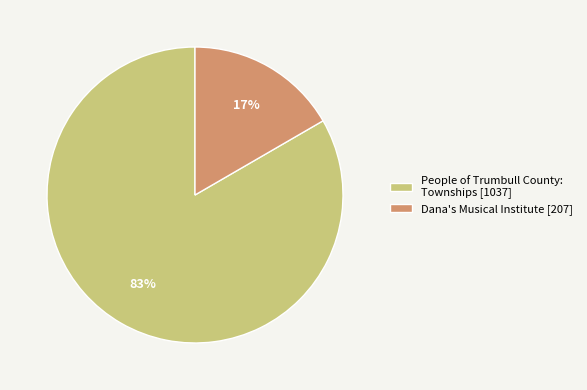

Does Dana's Musical Institute represent more than half of the total?

No